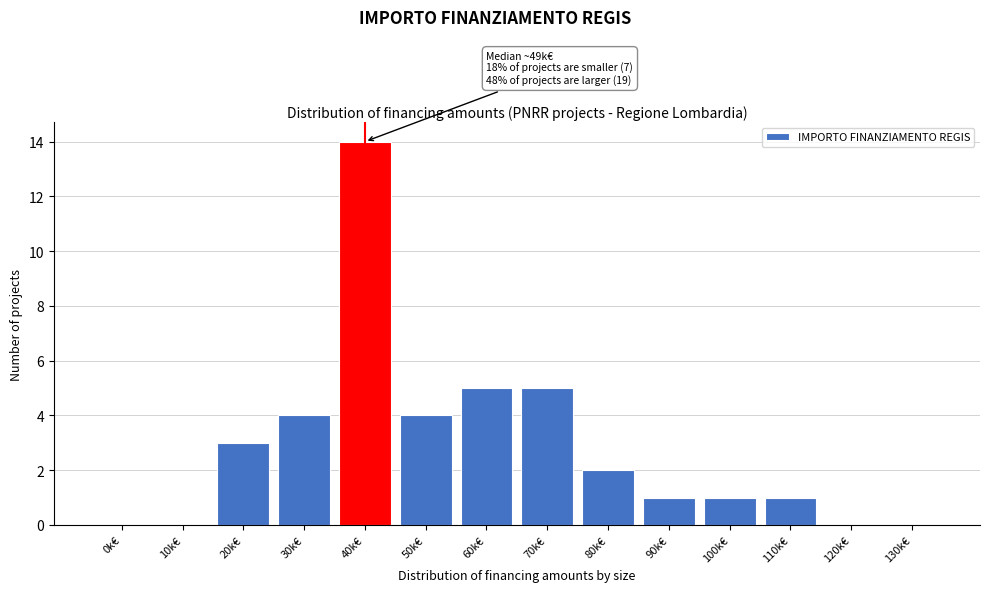

Reading left to right, list all the values displayed in this chart.

0k€=0	10k€=0	20k€=3	30k€=4	40k€=14	50k€=4	60k€=5	70k€=5	80k€=2	90k€=1	100k€=1	110k€=1	120k€=0	130k€=0